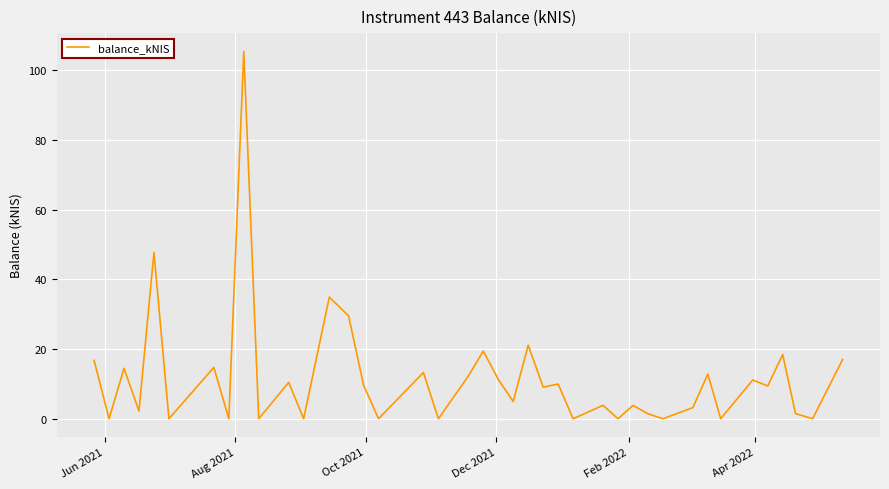

What is the maximum value shown in the chart?

105.3